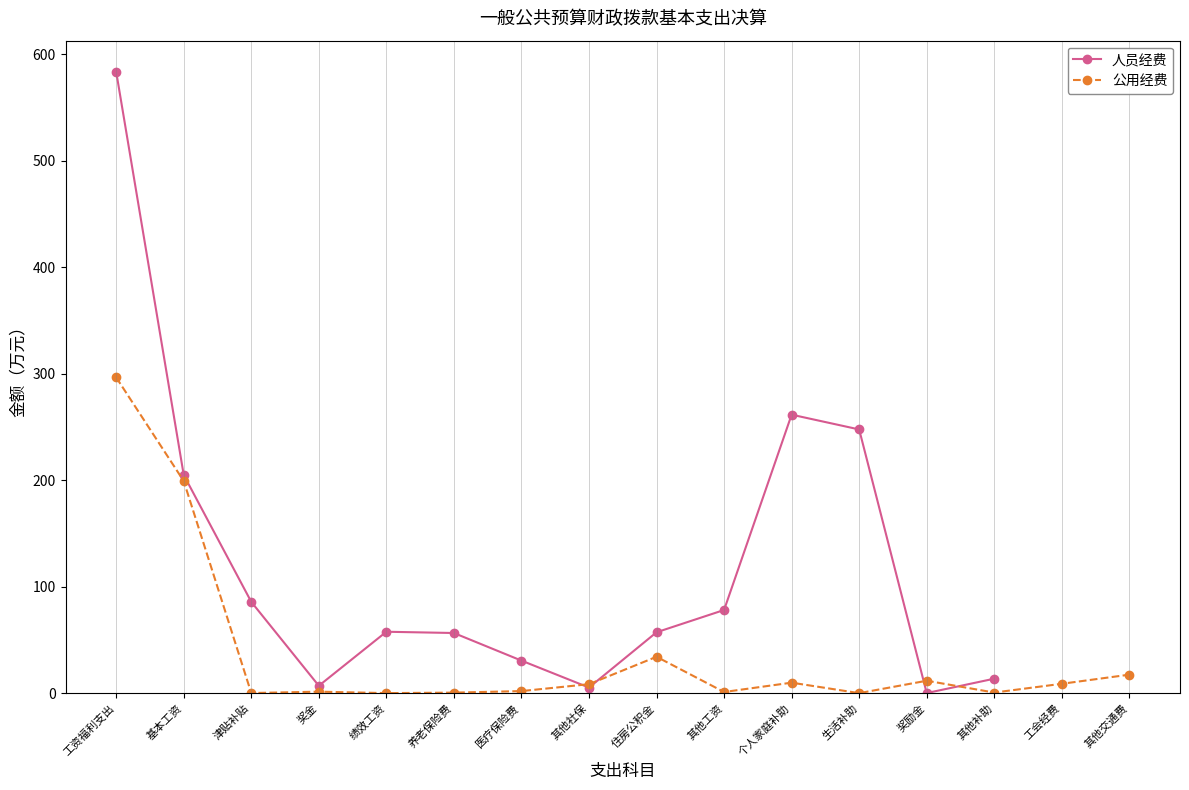

At which category does 人员经费 reach its first local valley?

奖金